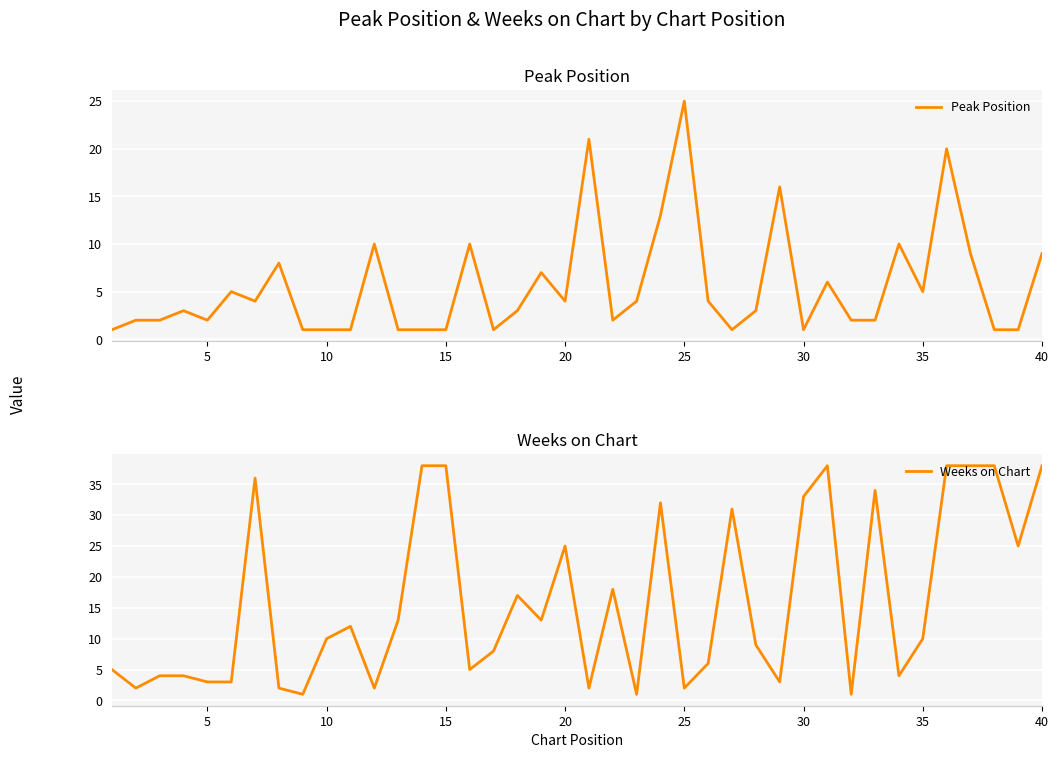

The Peak Position series shows 1 at 15. True or false?

True